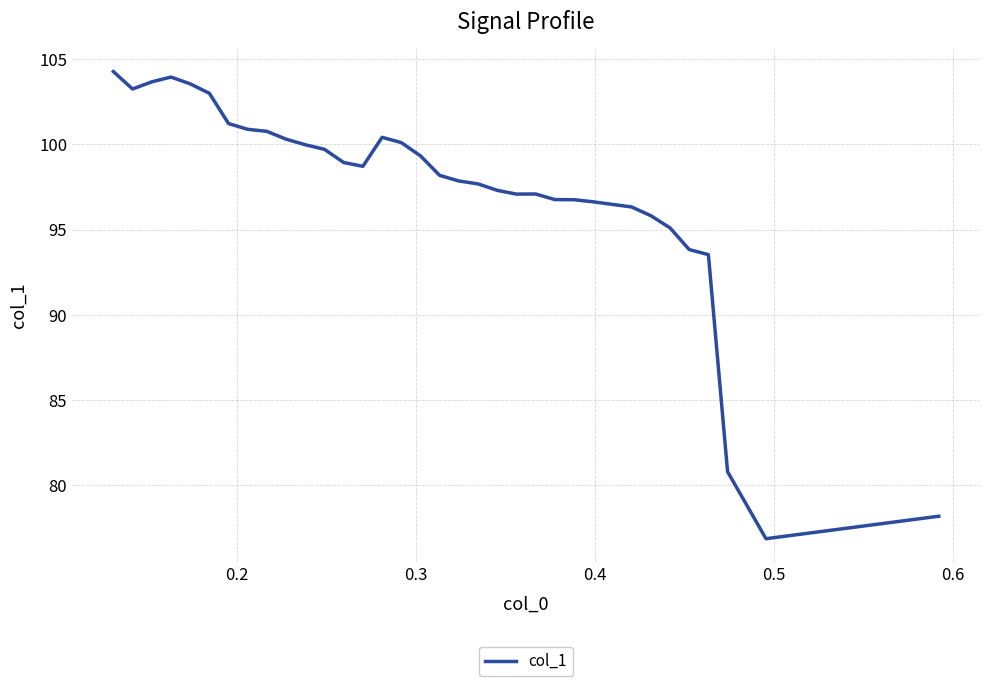

What is the minimum value shown in the chart?

76.9